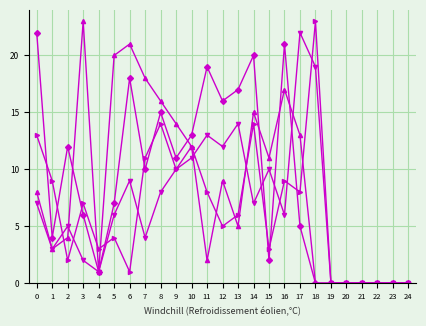

What is the greatest value displayed?

23